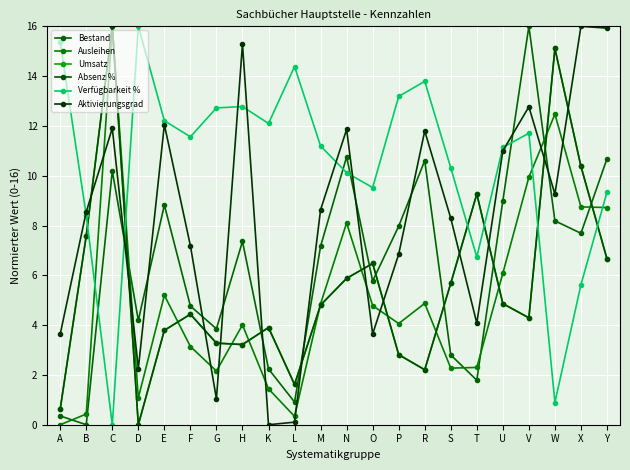

At how many categories does at least one series exceed 14?

9